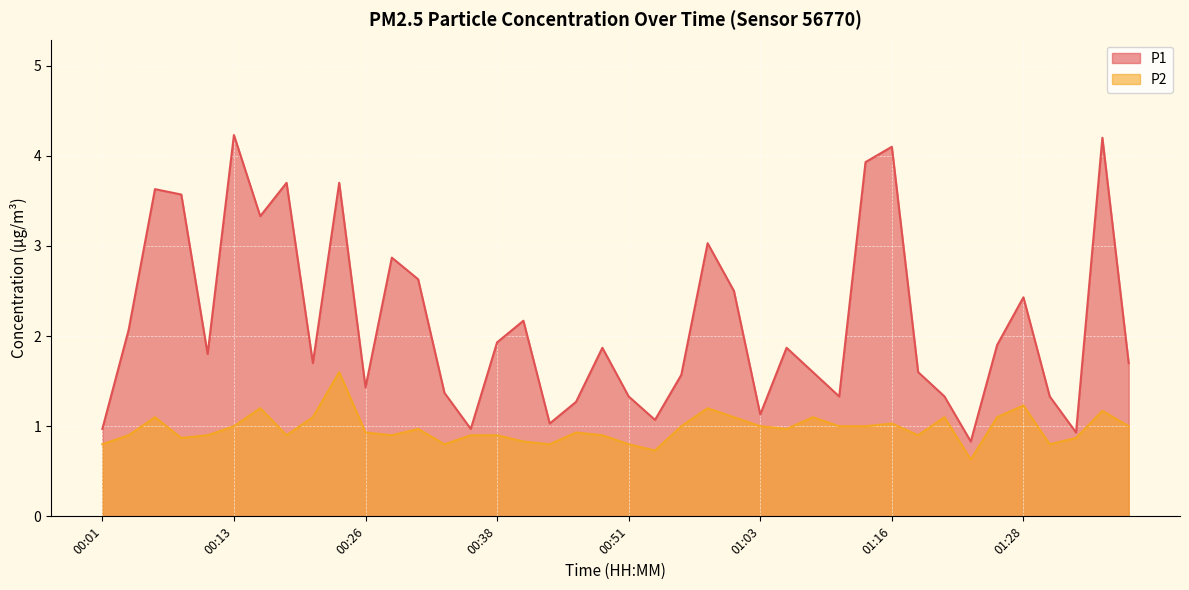

What is the spread (max minus min) of values at 00:41?

1.3